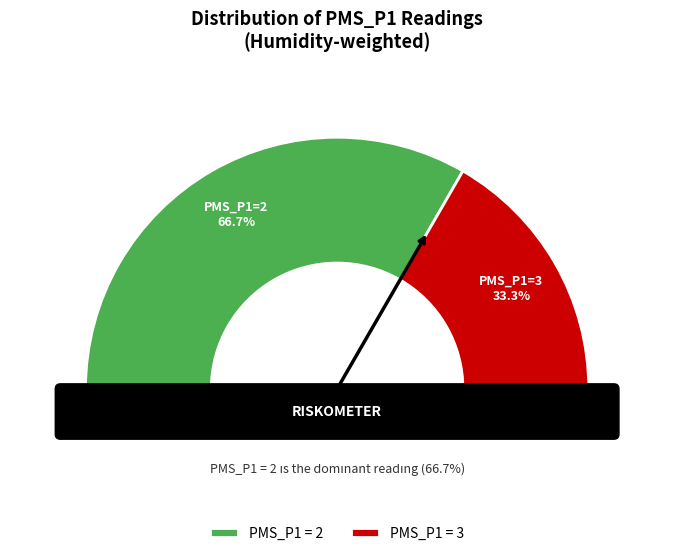

Does 10 account for over 50% of the chart?

No